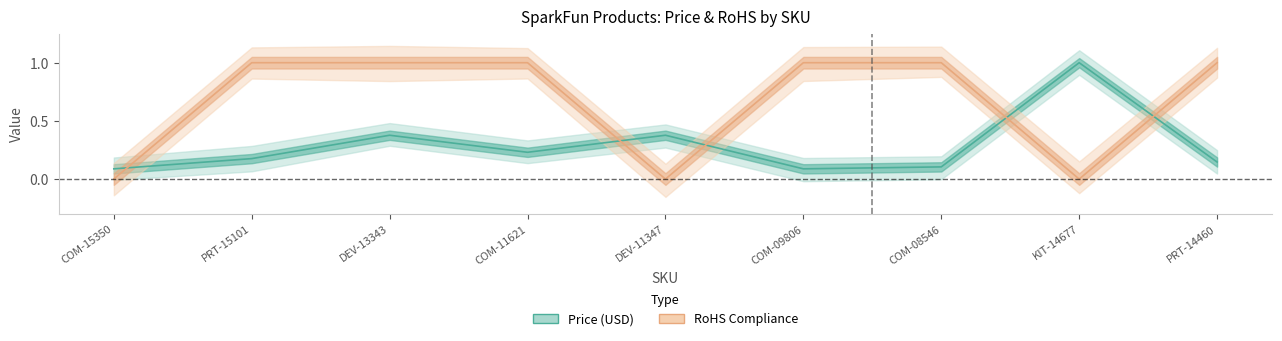

Is it true that Price (USD) equals 0.1 at COM-09806?

False